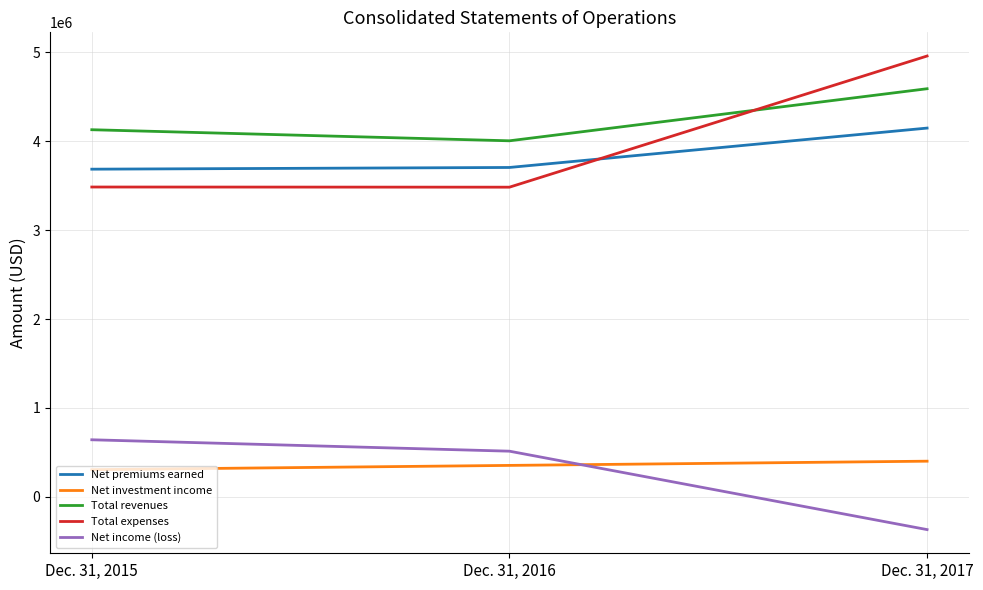

Read the Net income (loss) value at Dec. 31, 2017.

-368969